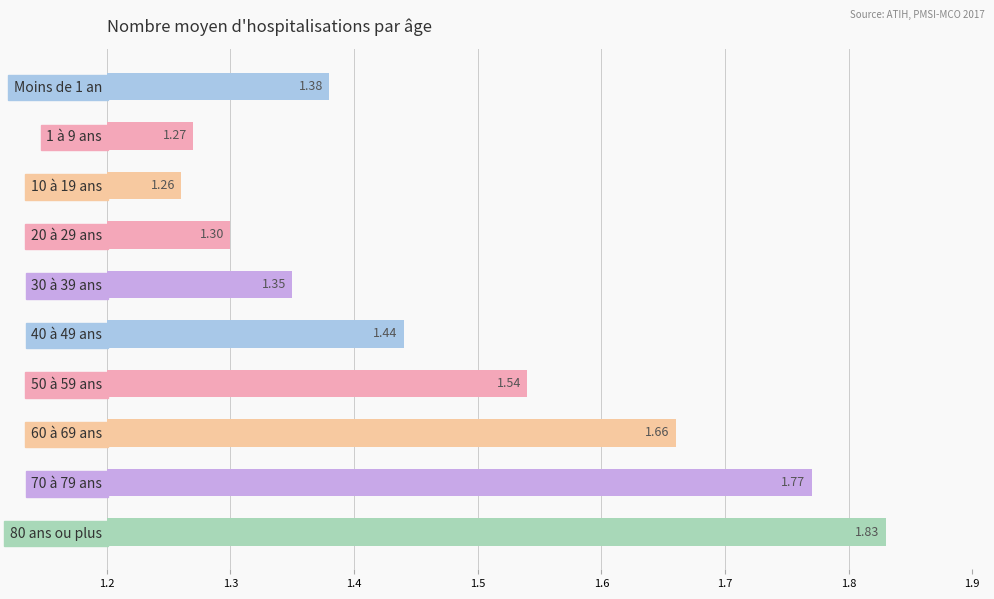

What is the difference between the maximum and minimum values?

0.6